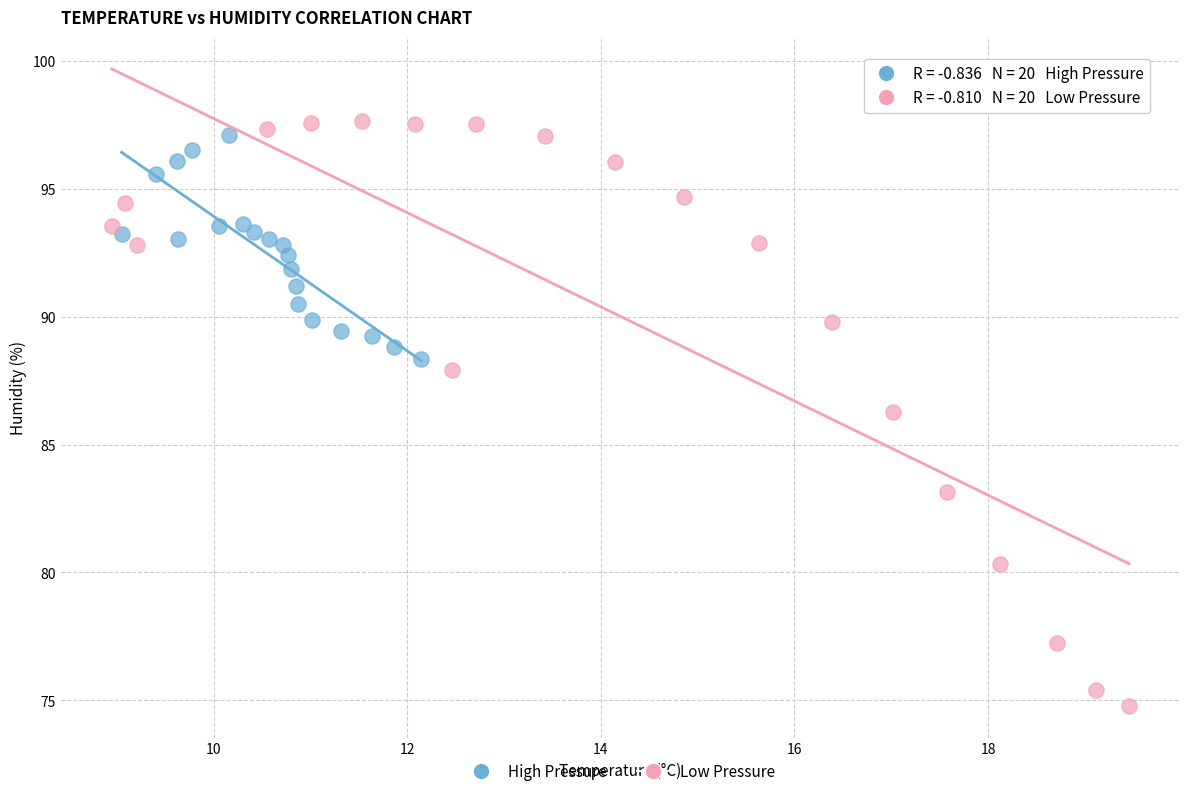

Which series reaches the minimum Y coordinate?

Low Pressure